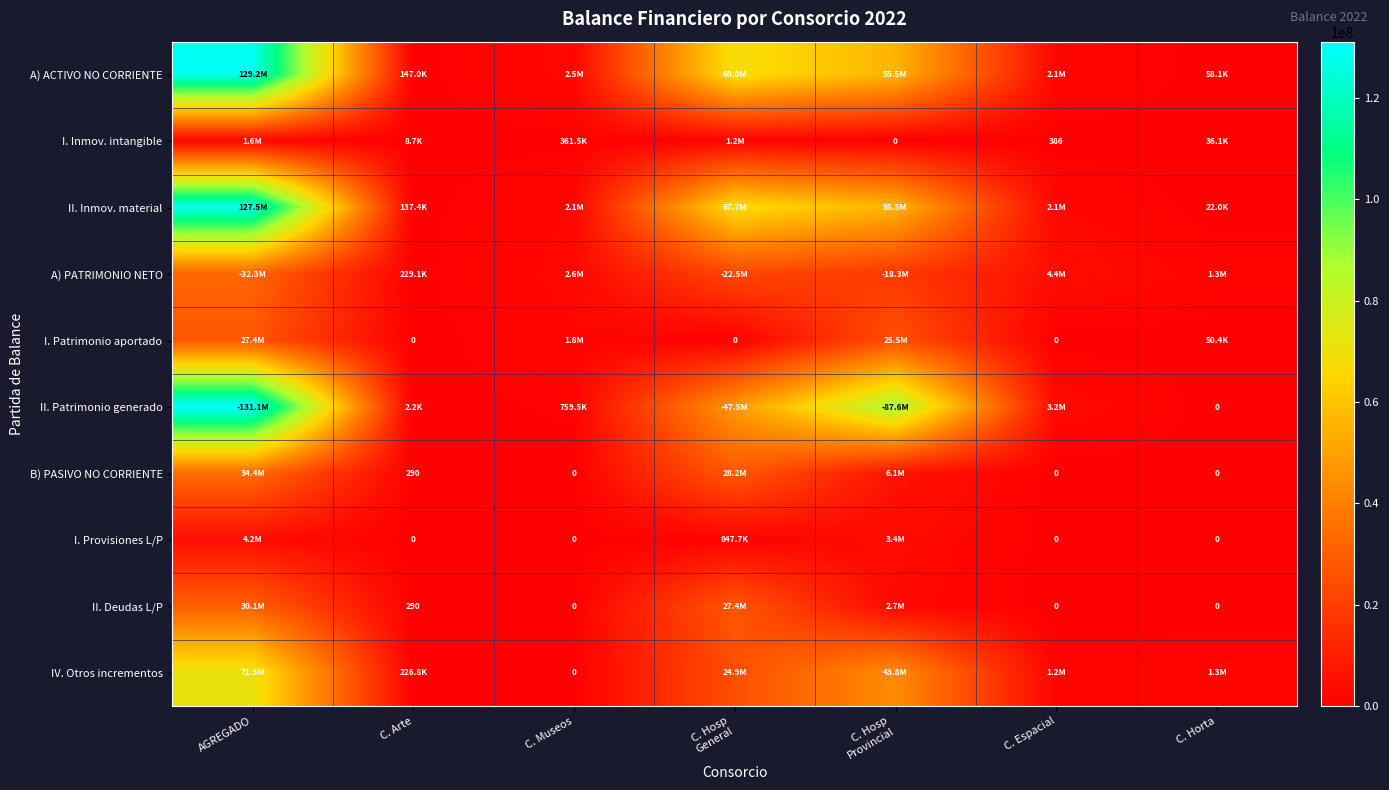

Is it true that II. Patrimonio generado equals 0.0 at C. Horta?

True